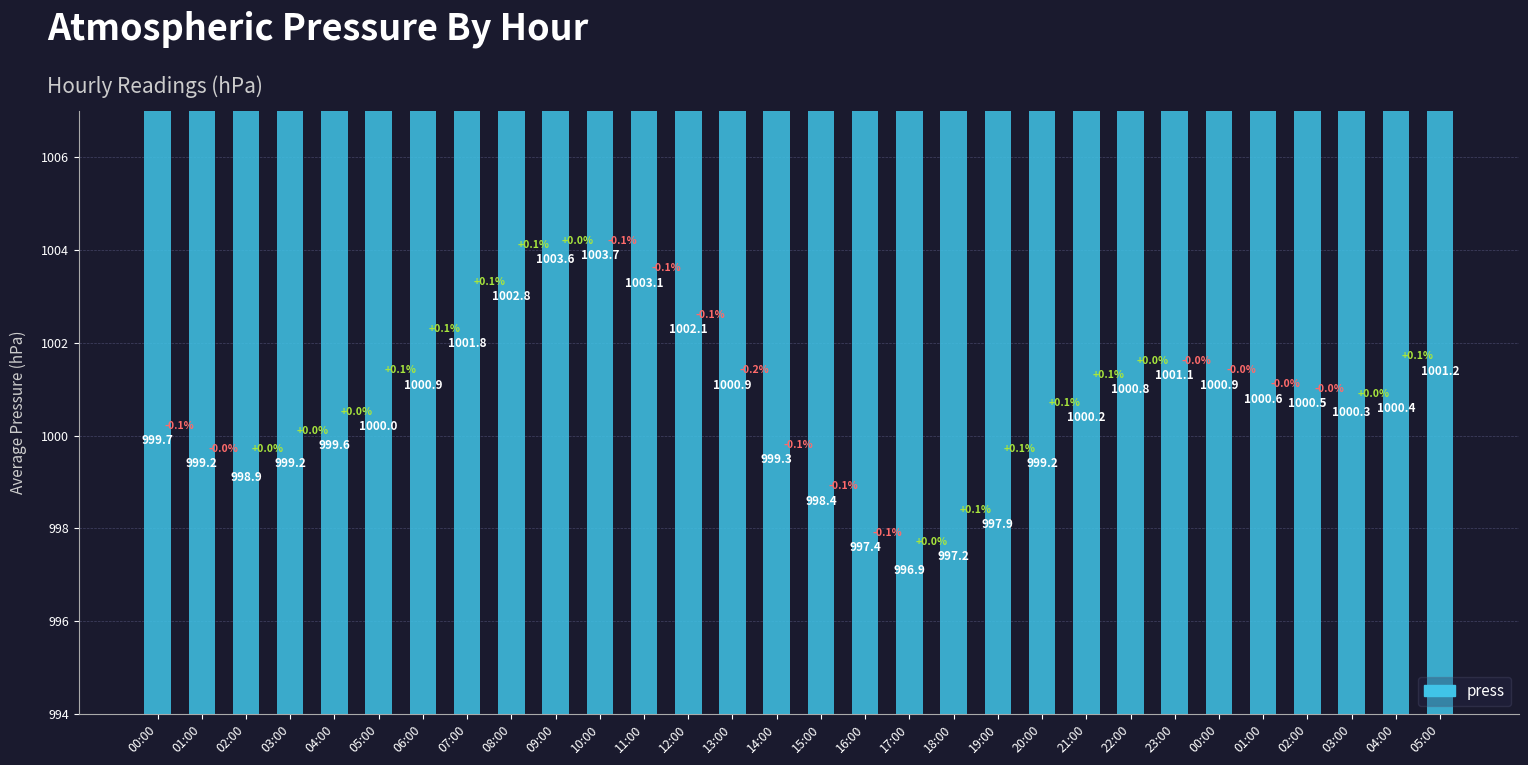

Reading right to left, transcribe all the data shown in this chart.

05:00=1001.2	04:00=1000.4	03:00=1000.3	02:00=1000.5	01:00=1000.6	00:00=1000.9	23:00=1001.1	22:00=1000.8	21:00=1000.2	20:00=999.2	19:00=997.9	18:00=997.2	17:00=996.9	16:00=997.4	15:00=998.4	14:00=999.3	13:00=1000.9	12:00=1002.1	11:00=1003.1	10:00=1003.7	09:00=1003.6	08:00=1002.8	07:00=1001.8	06:00=1000.9	05:00=1000.0	04:00=999.6	03:00=999.2	02:00=998.9	01:00=999.2	00:00=999.7